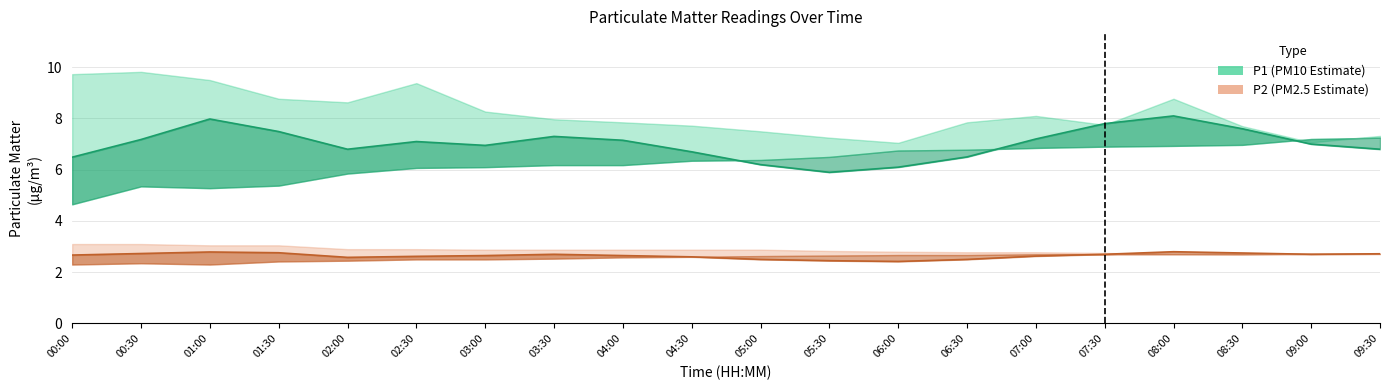

The value of P2 at 02:00 is 2.6. True or false?

True